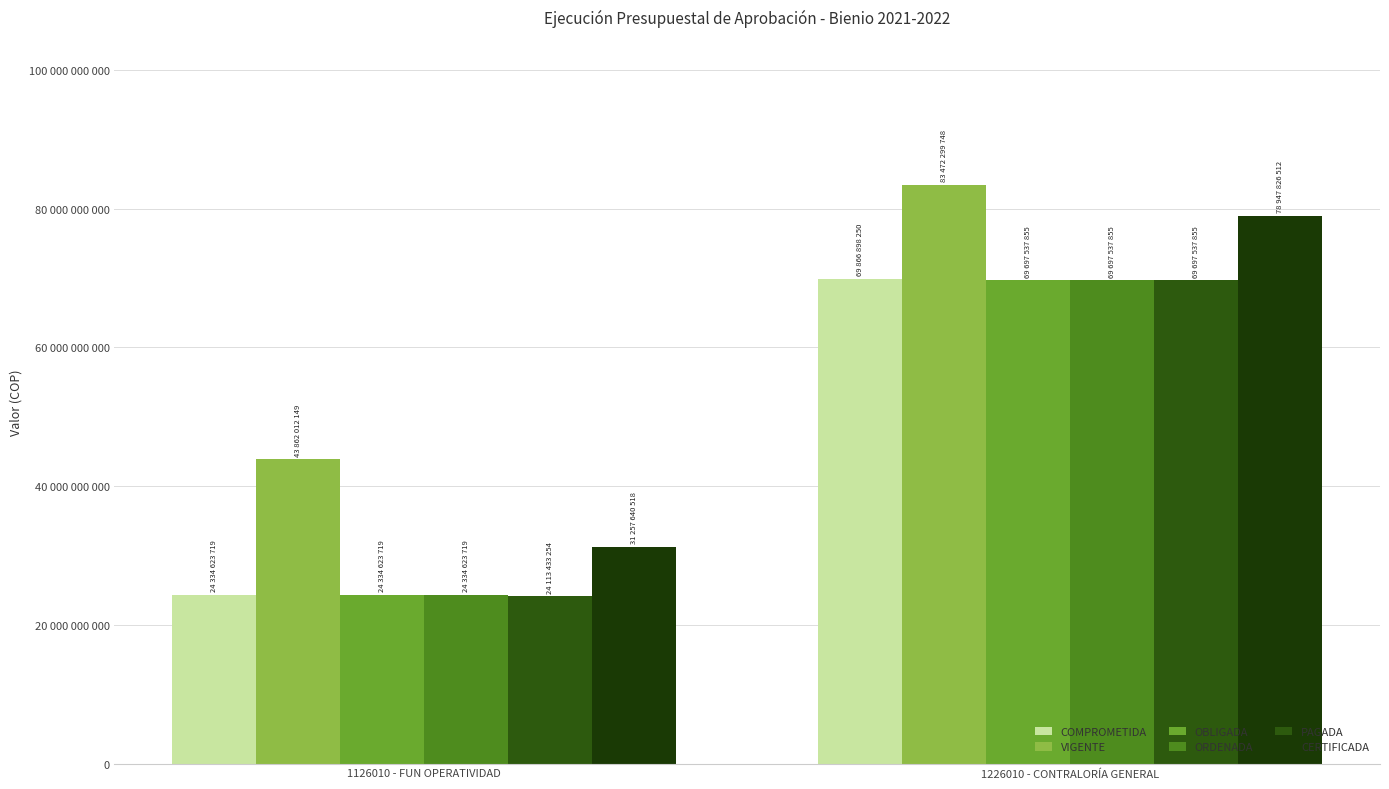

Rank the categories by CERTIFICADA value from highest to lowest.

1226010 - CONTRALORÍA GENERAL, 1126010 - FUN OPERATIVIDAD